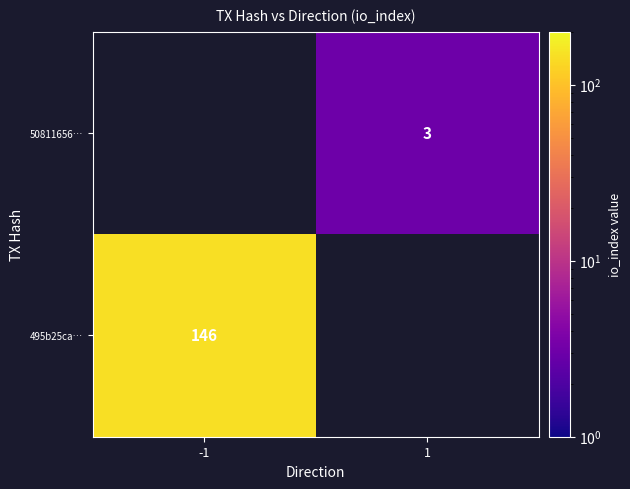

The value of 50811656… at 1 is 5. True or false?

False